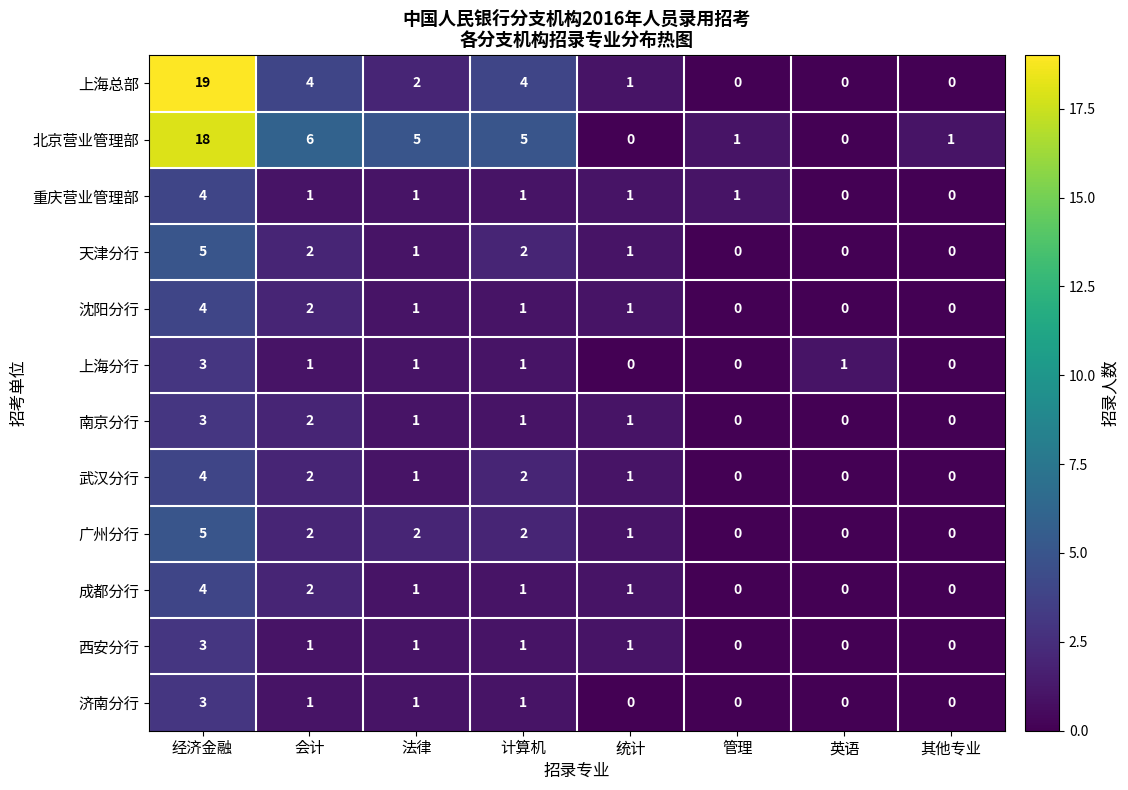

How many series are shown in this chart?

12